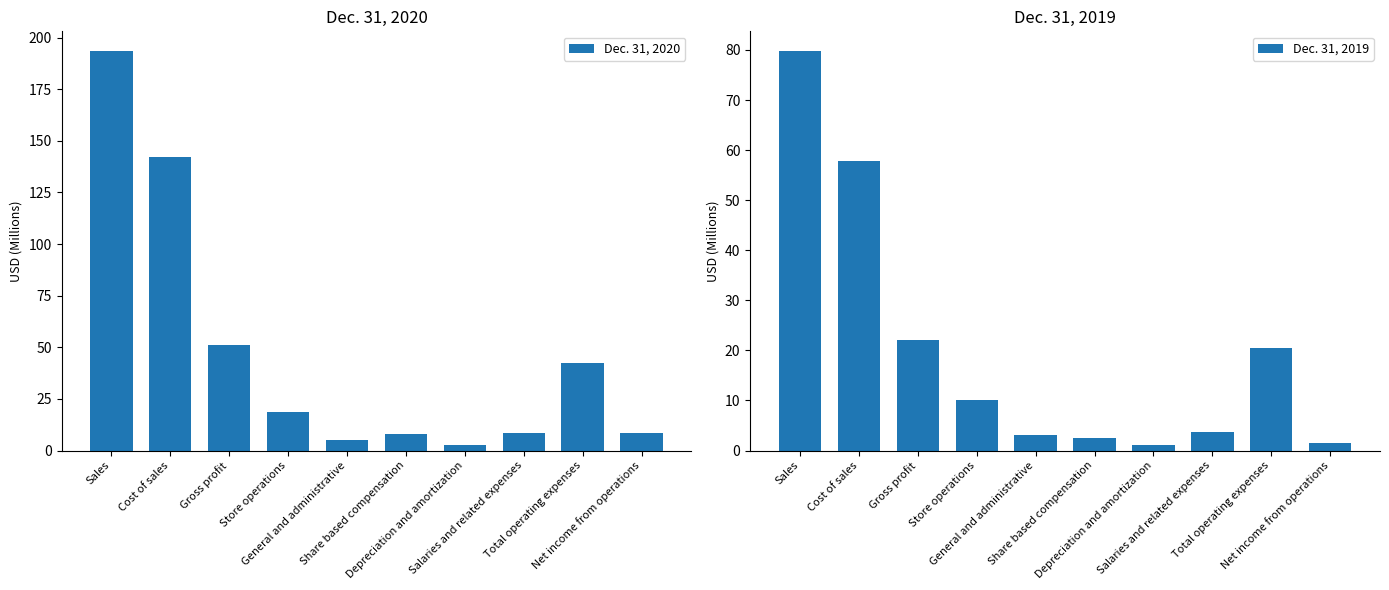

What is the difference between the Dec. 31, 2020 values at Sales and Depreciation and amortization?

190.9